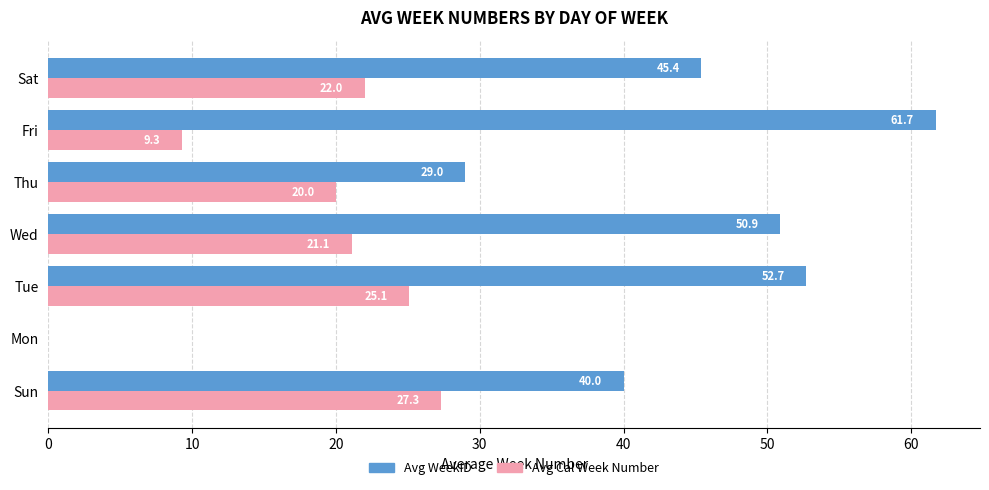

Which series has the largest total across all categories?

Avg WeekID